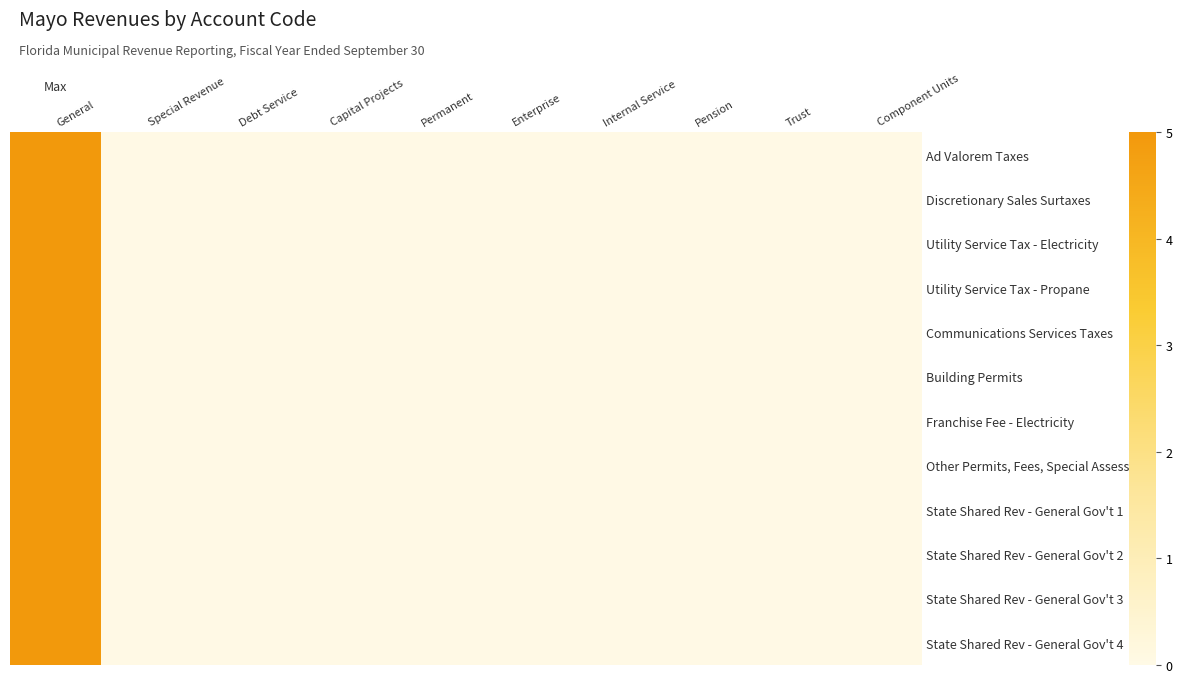

At which category is the sum across all series the highest?

General